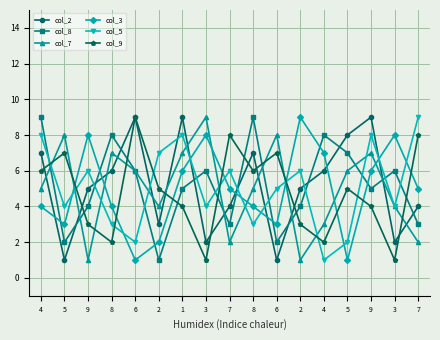

Is the value of col_8 at 1 greater than the value of col_2 at 8?

No